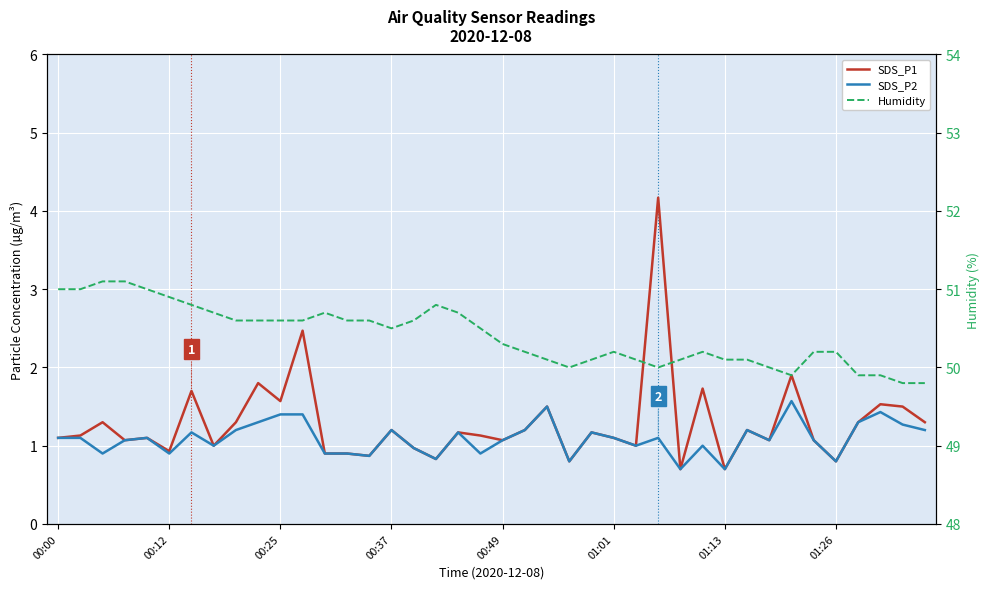

Where is Humidity nearest to the value 50?

23